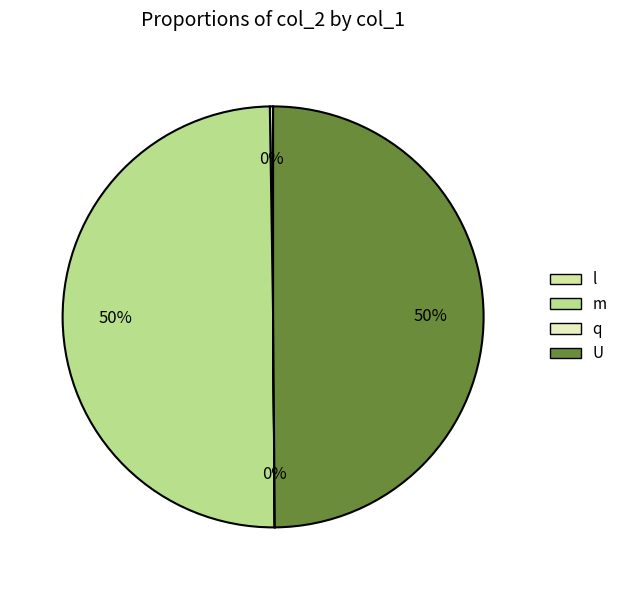

What is the change in value from l to U?

+995.0